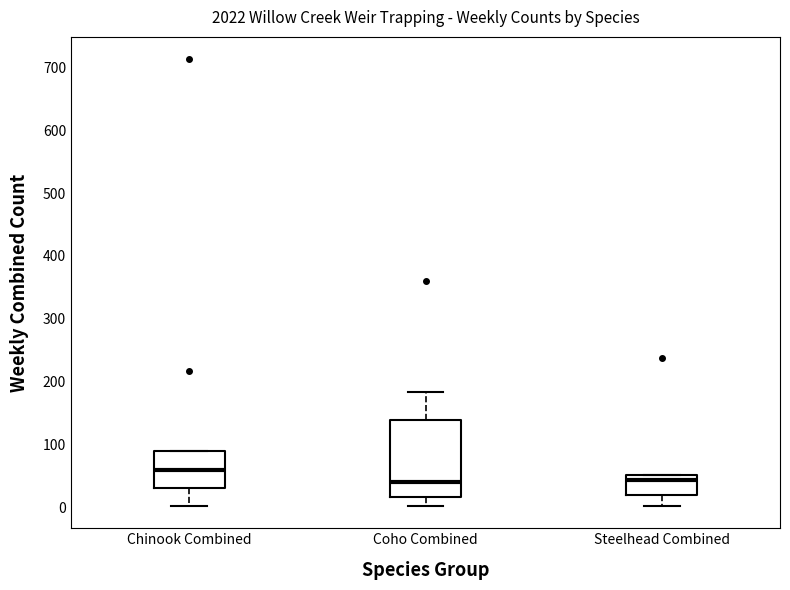

Where is the lower edge of the box for Chinook Combined on the y-axis? The values are not printed on the chart, so give them approximately, as read against the axis.

30